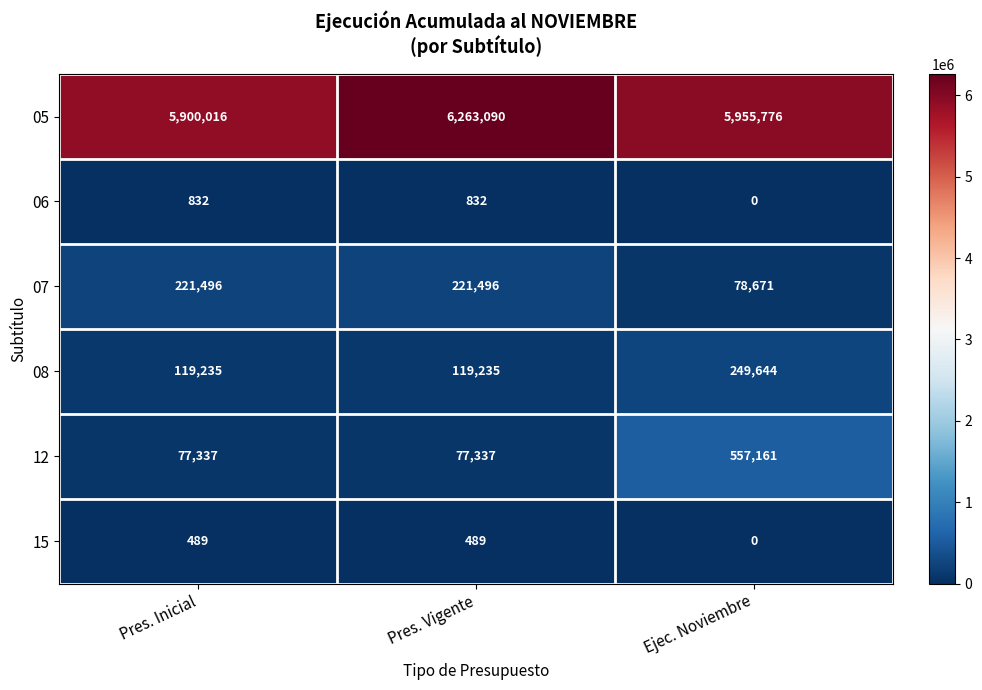

What is the greatest value displayed?

6263090